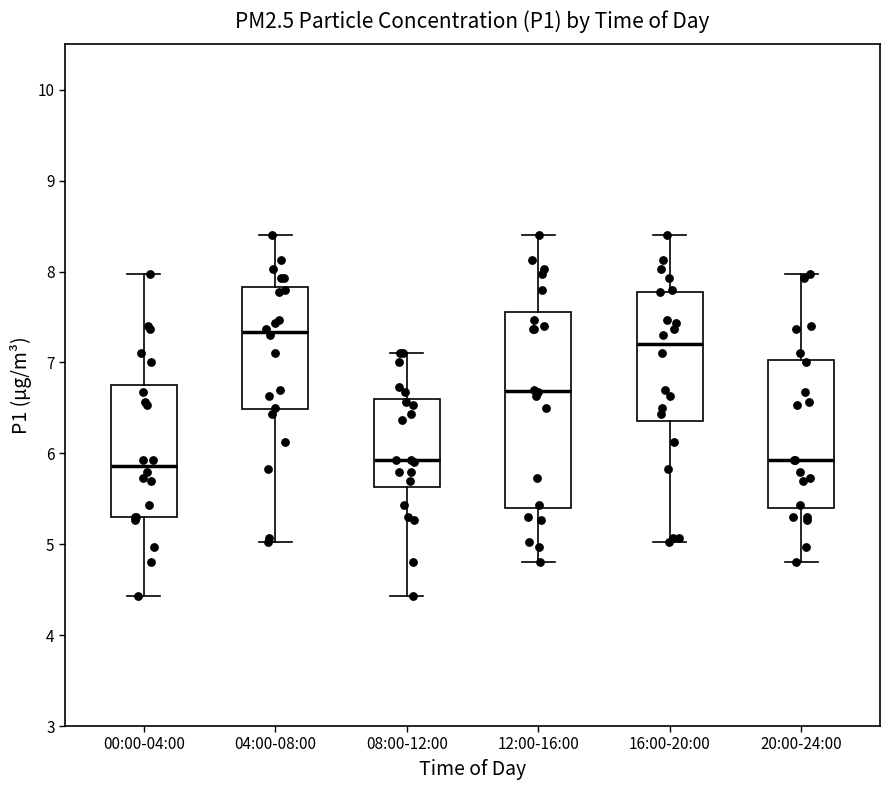

Comparing the boxes themselves (not the whiskers), which one is the tallest?

12:00-16:00